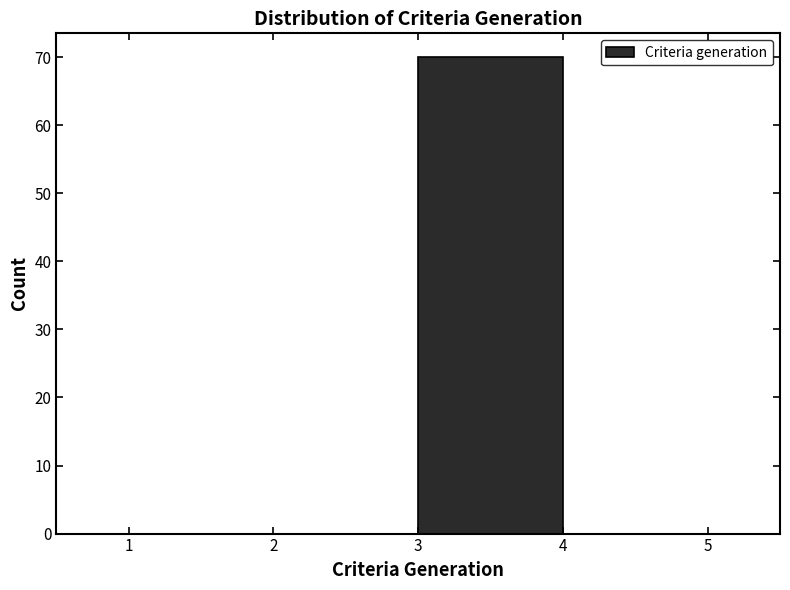

Reading left to right, list every bar in this chart as the range it spans on the x-axis followed by its height. The values are not printed on the chart, so give them approximately, as read against the axis.

1 to 2: 0
2 to 3: 0
3 to 4: 70
4 to 5: 0